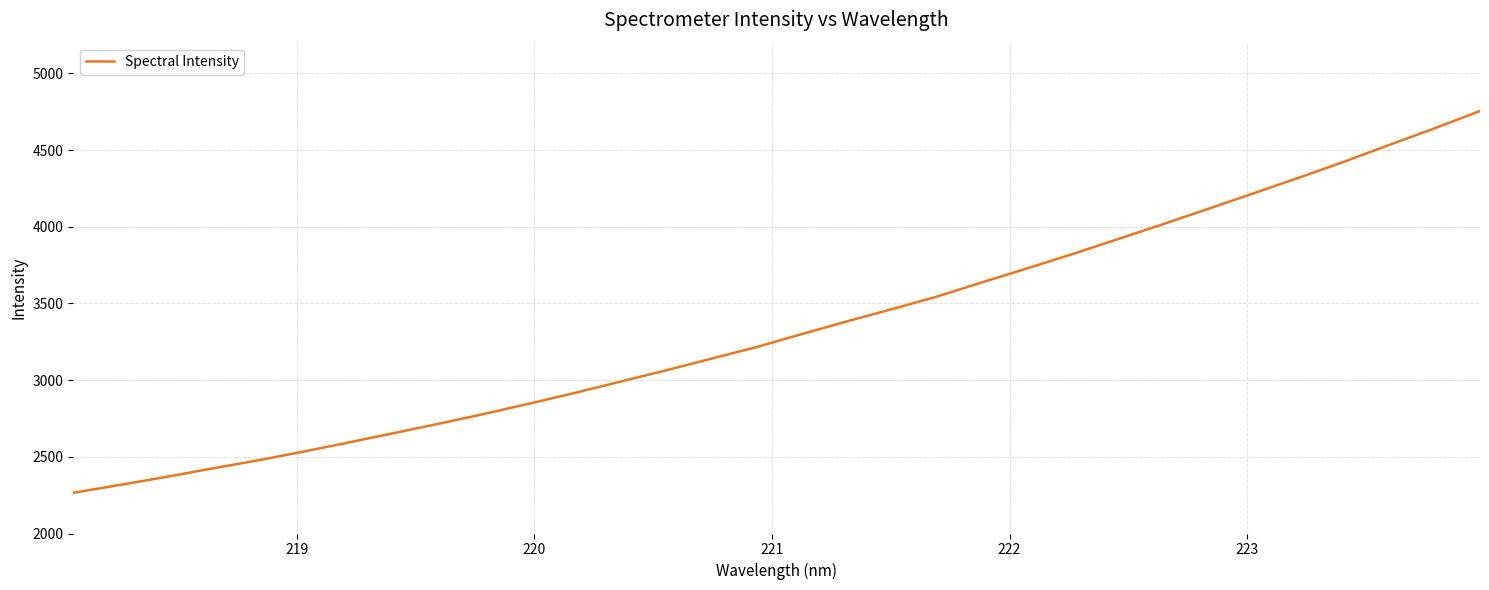

What is the minimum value shown in the chart?

2265.4